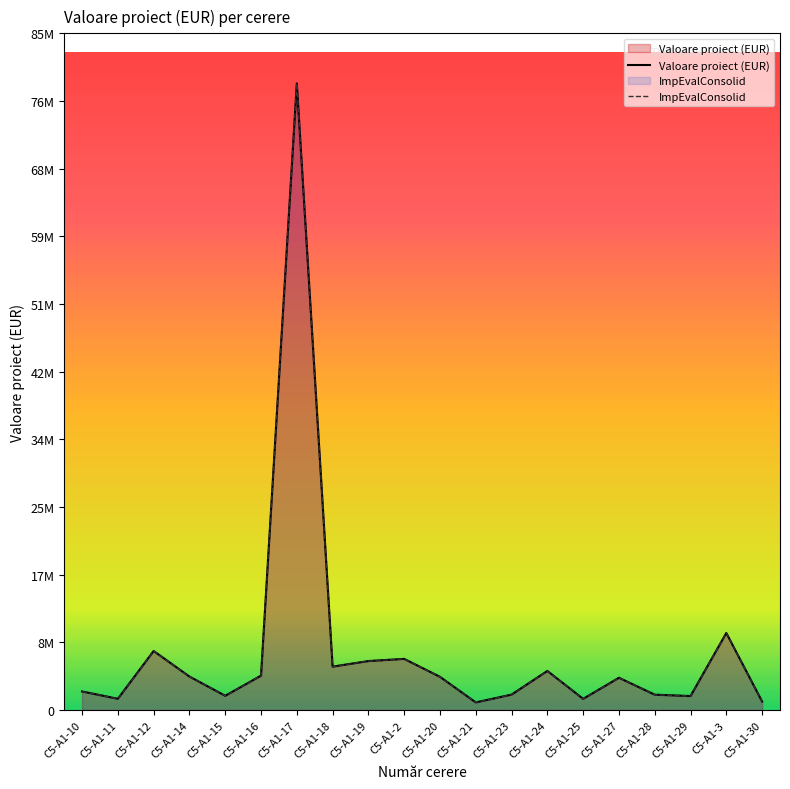

What is the label of the 9th point from the left?

C5-A1-19